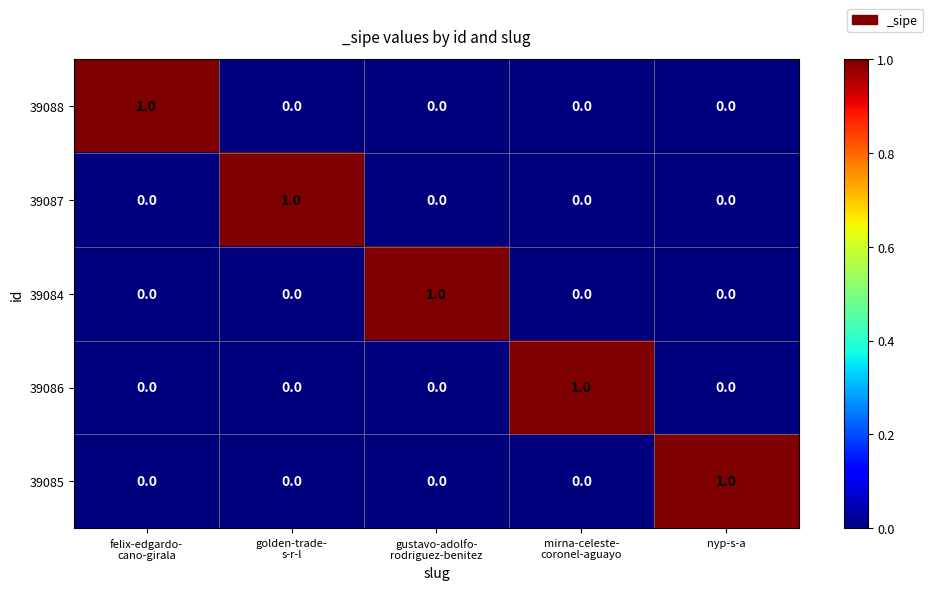

Reading left to right, extract all data points from this chart.

39088: 1	0	0	0	0
39087: 0	1	0	0	0
39084: 0	0	1	0	0
39086: 0	0	0	1	0
39085: 0	0	0	0	1